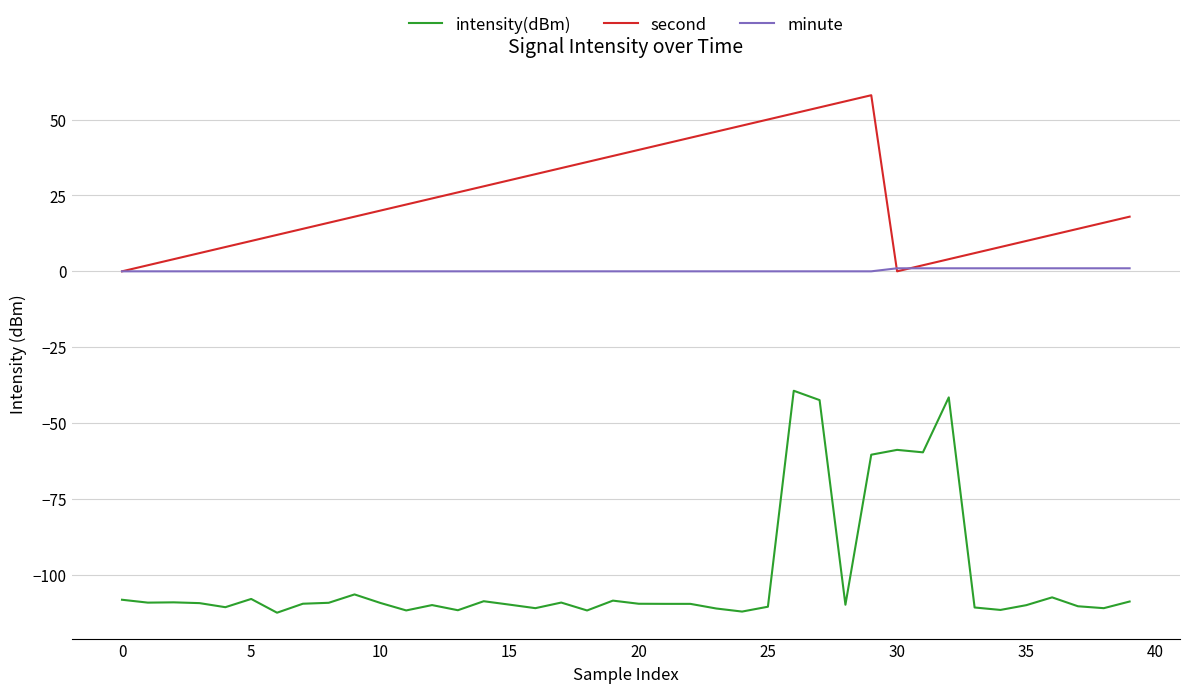

True or false: minute and intensity(dBm) intersect in this chart.

False